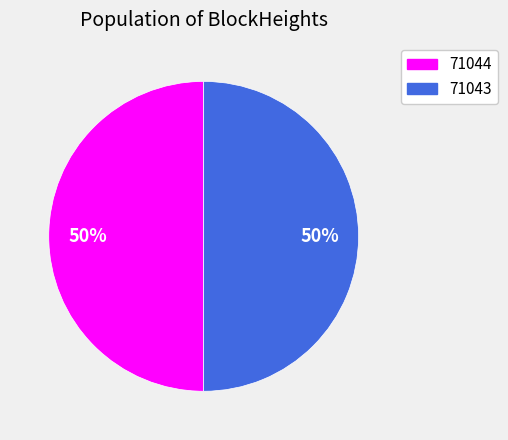

Approximately how many times larger is the value at 71043 compared to 71044?

1.0